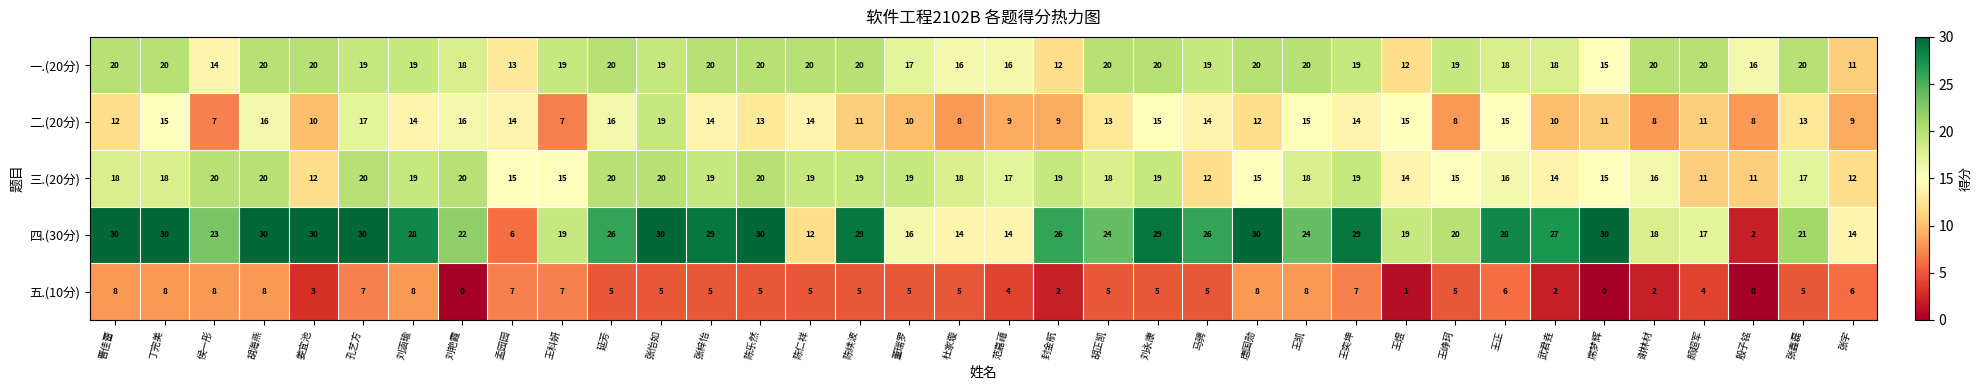

What is the maximum value for 五.(10分)?

8